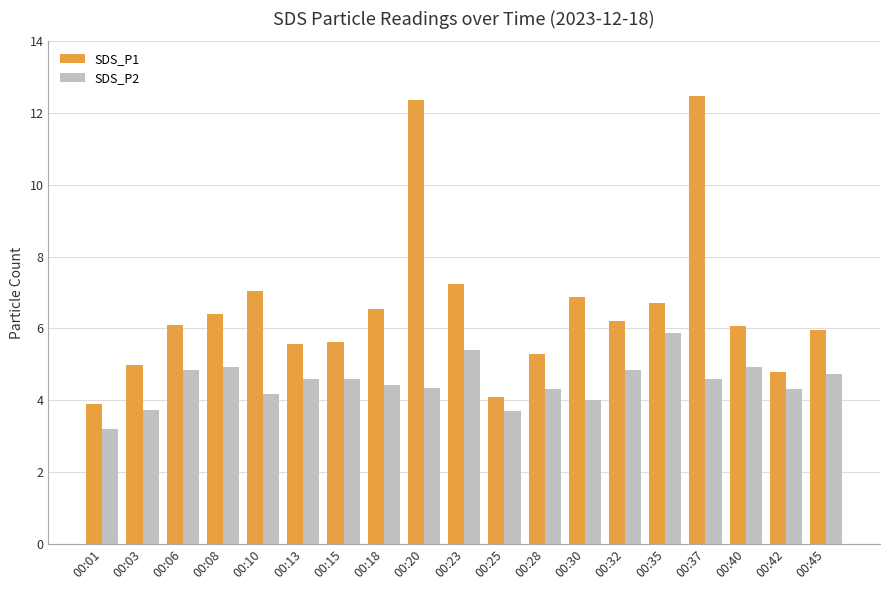

Which category has the highest value in the SDS_P2 series?

00:35